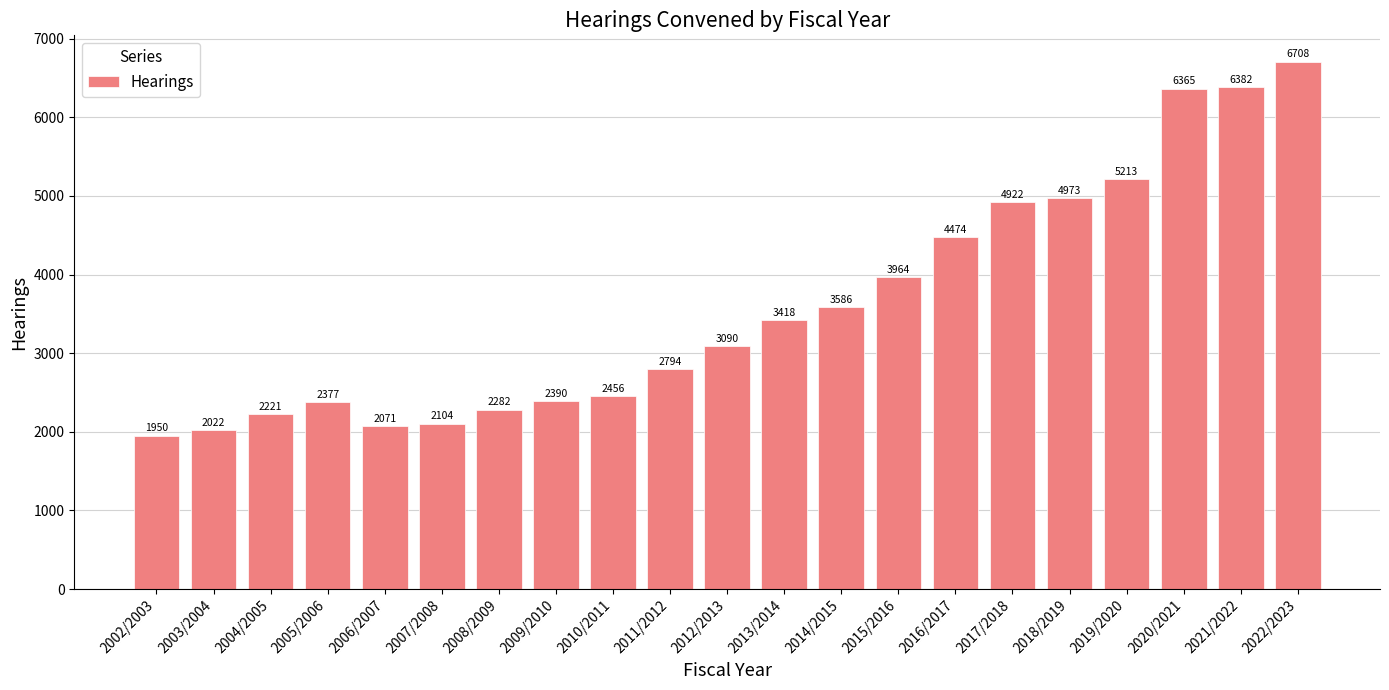

What is the sum of all values?

75762